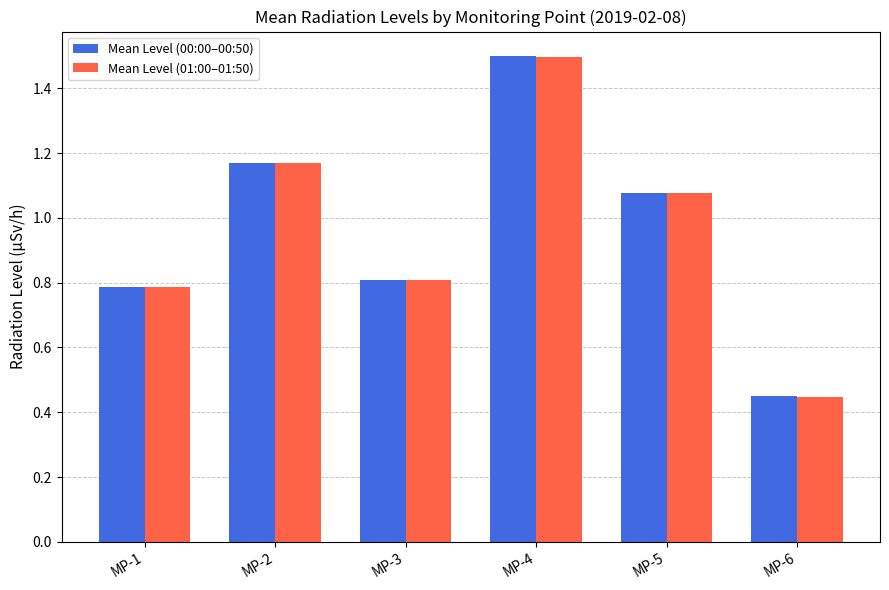

Which series changed the most between MP-4 and MP-5?

Mean Level (00:00–00:50)